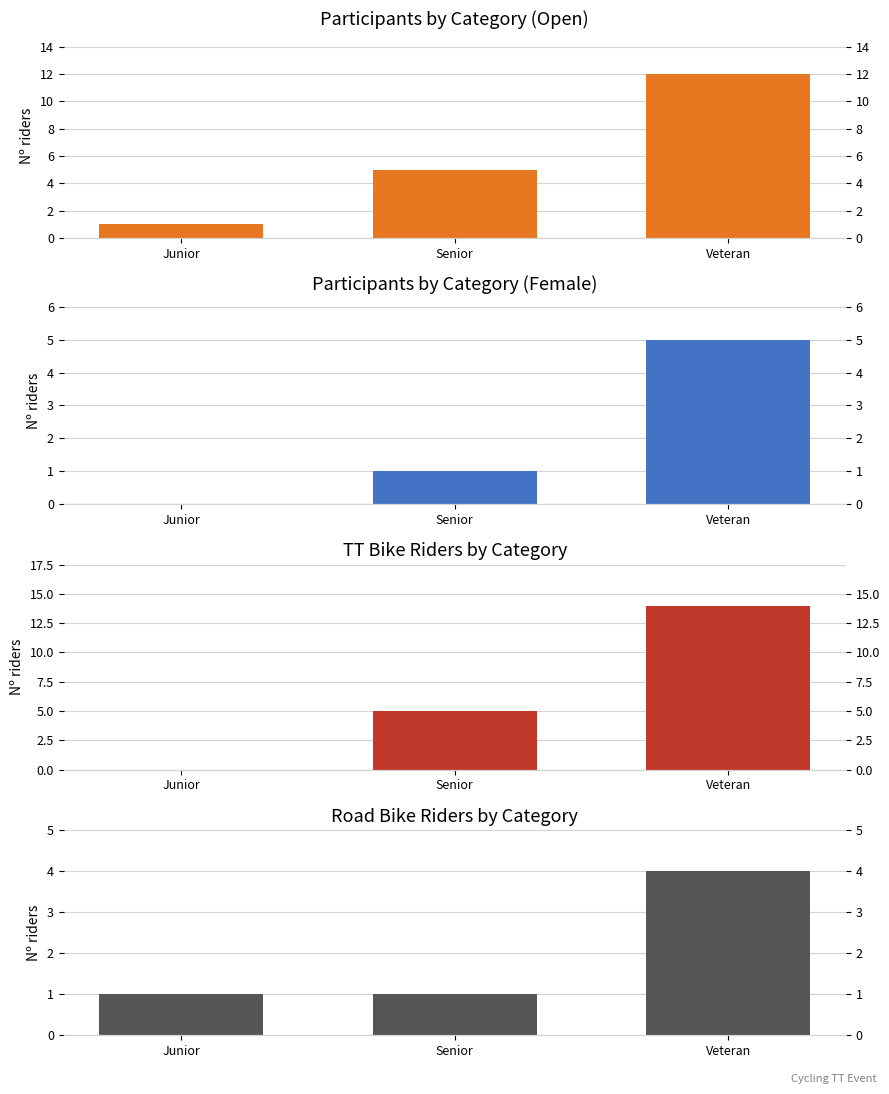

What is the difference between the highest and lowest values at Senior?

4